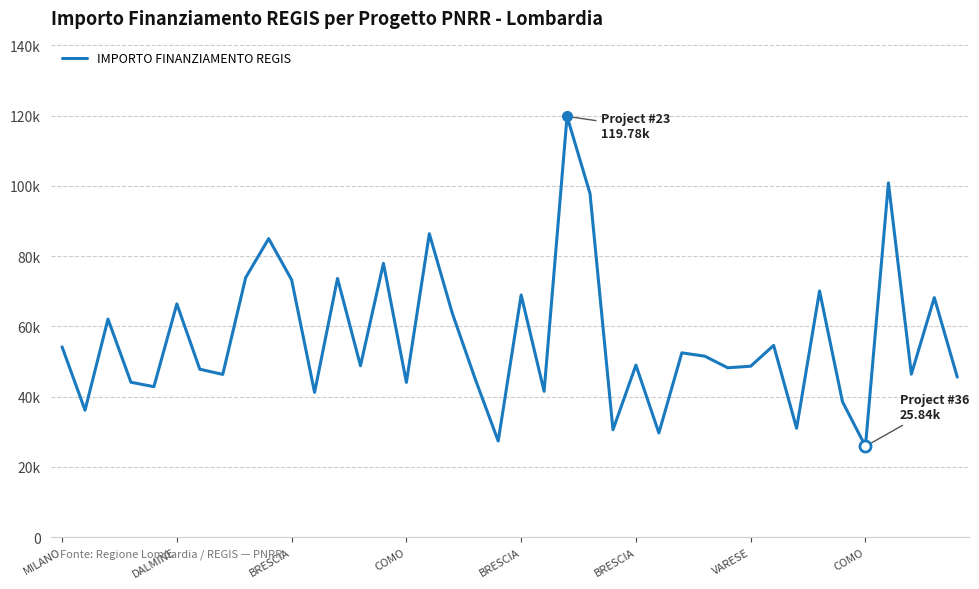

Does the chart have visible grid lines?

Yes